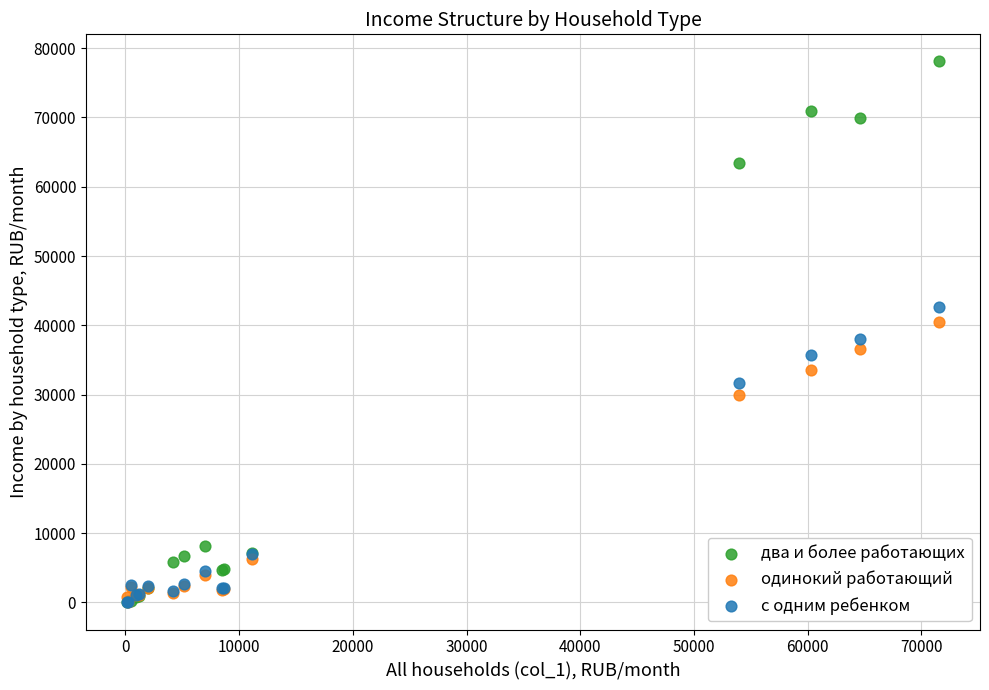

In the одинокий работающий series, what Y value is closest to 20300?

29936.1